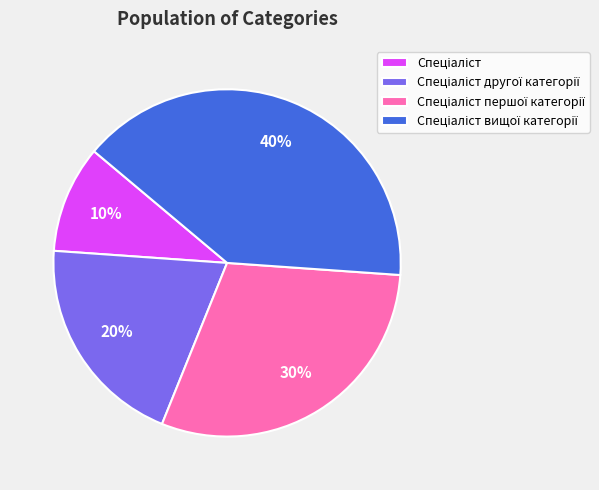

How many slices are in this pie chart?

4